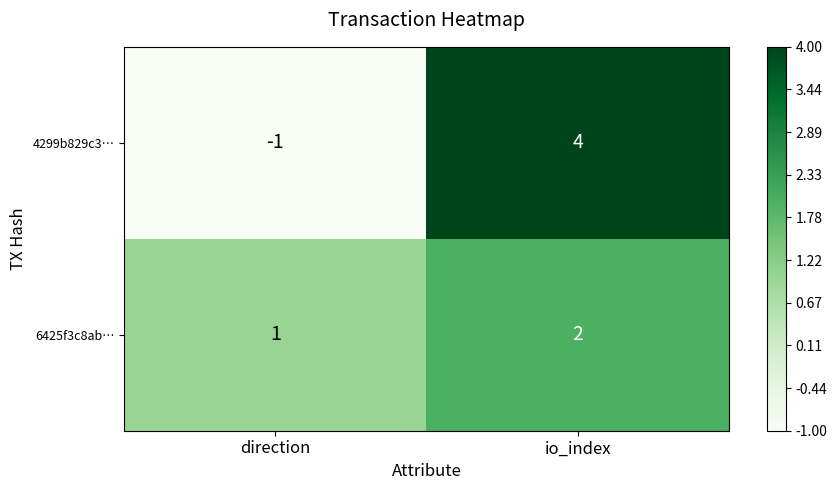

The 4299b829c3… series shows 4 at io_index. True or false?

True